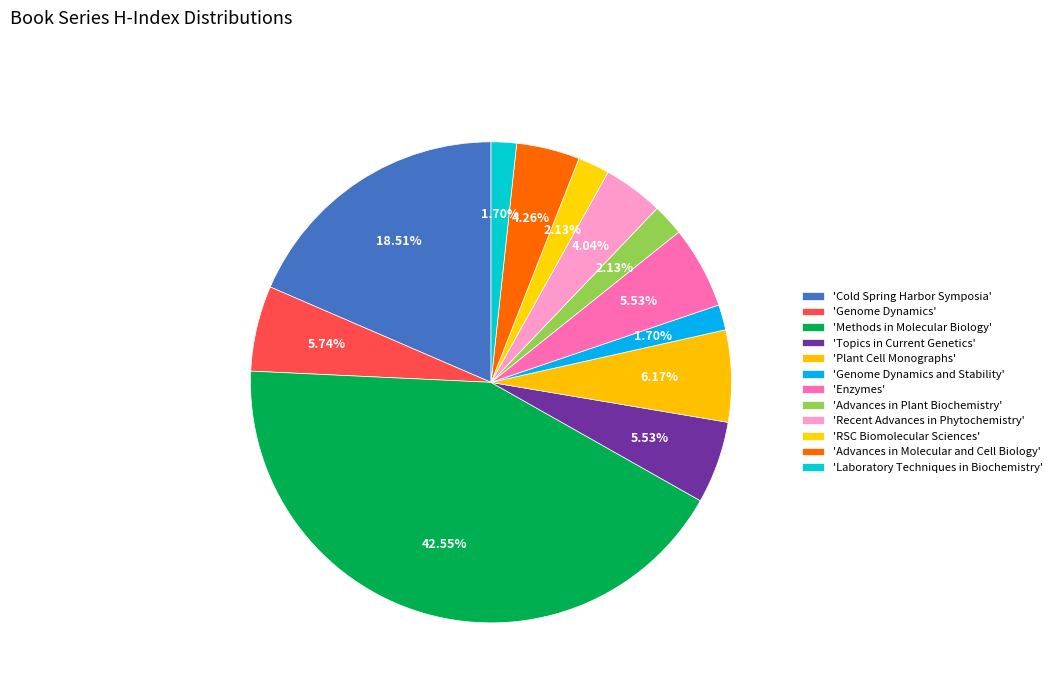

Count the number of slices in the pie.

12